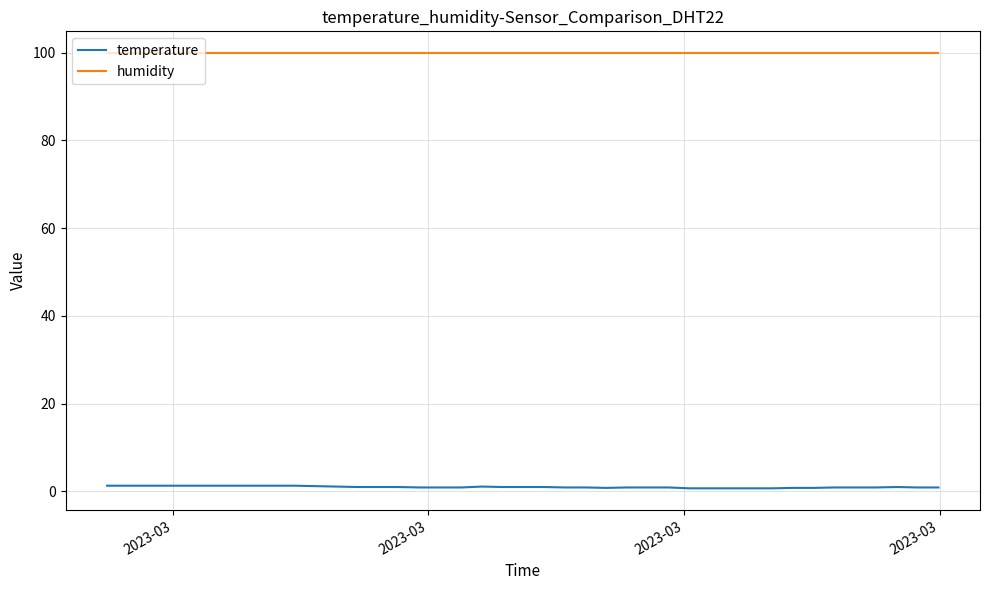

True or false: temperature and humidity cross at least once.

False